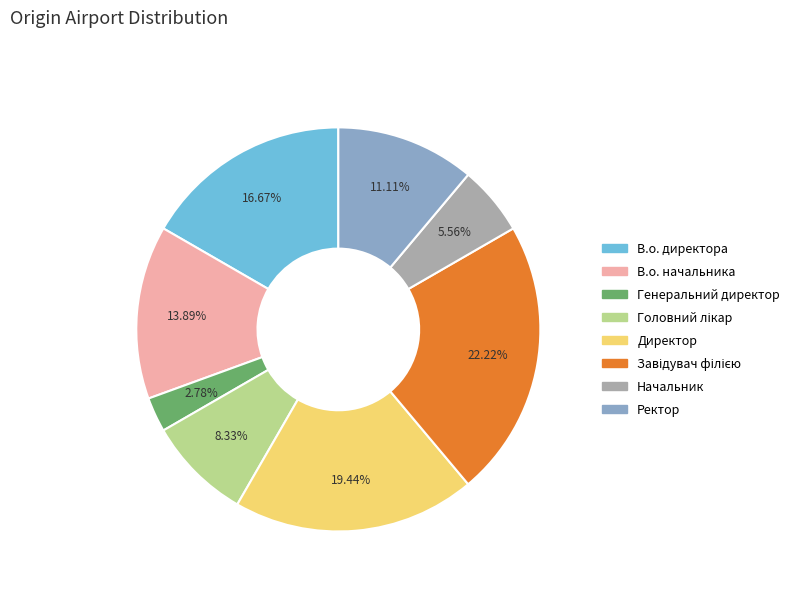

To the nearest percent, what is the difference between the largest and smallest slice percentages?

19%